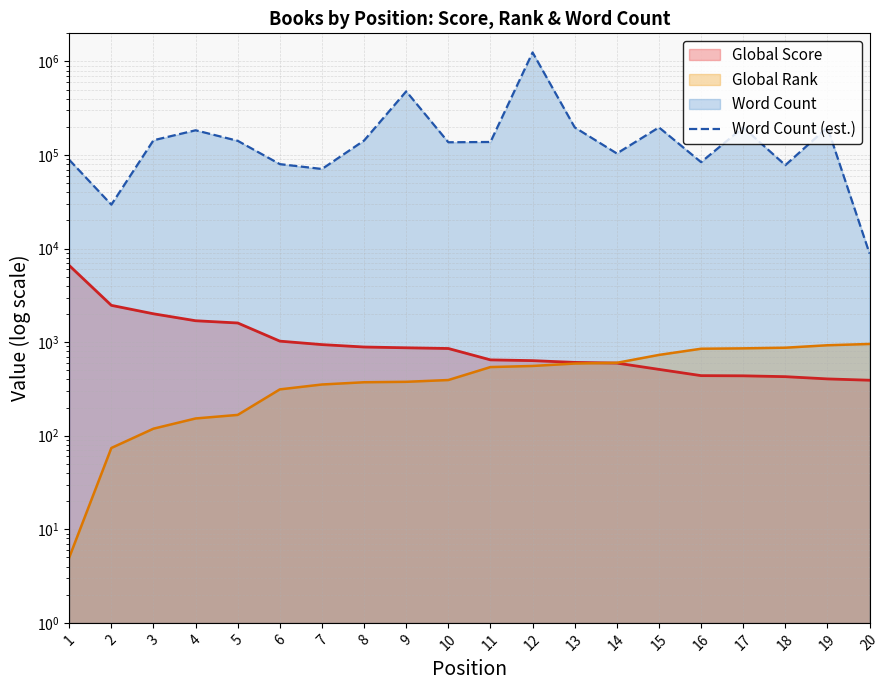

What is the ratio of the value at 7 to the value at 19?

0.4